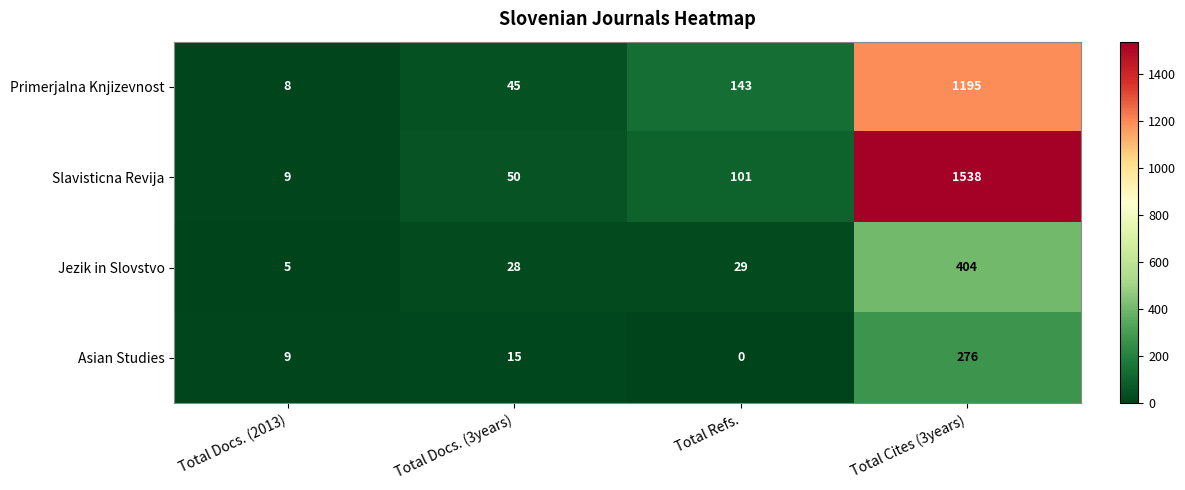

What is the sum of all Primerjalna Knjizevnost values?

1391